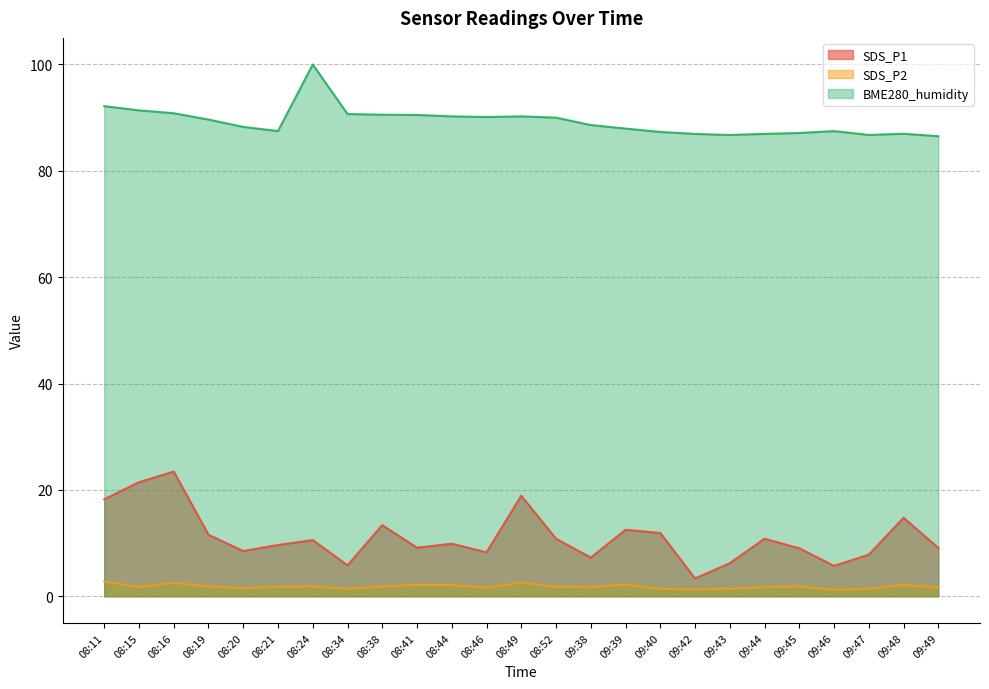

Between 08:34 and 09:44, which series saw the biggest shift?

SDS_P1